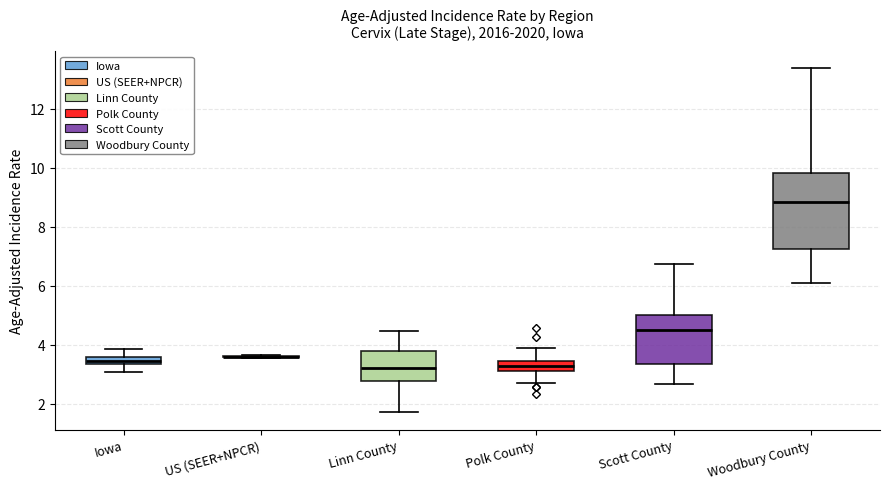

Comparing the boxes themselves (not the whiskers), which one is the tallest?

Woodbury County